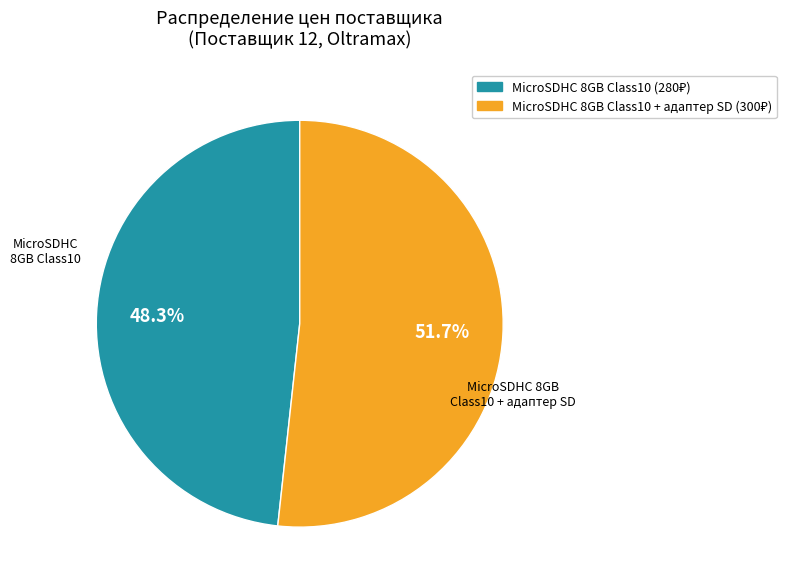

Which slice is the largest?

MicroSDHC 8GB Class10 + адаптер SD